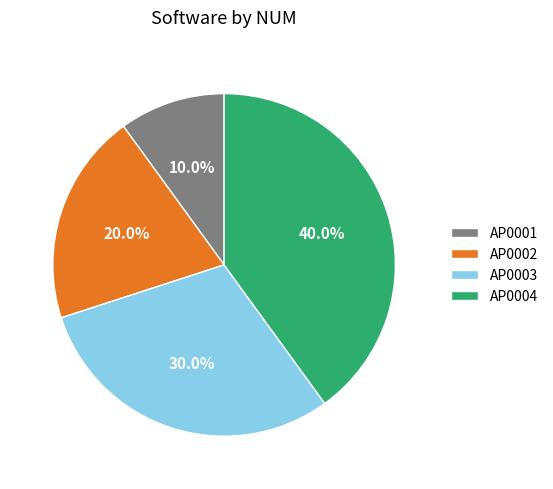

Approximately how many times larger is the value at AP0001 compared to AP0003?

0.3